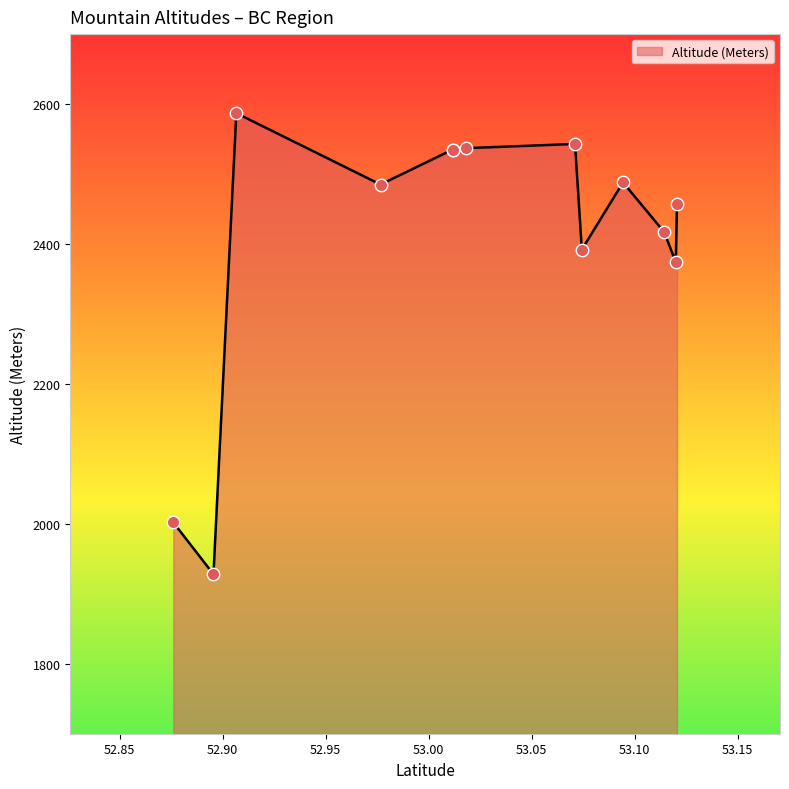

What is the change in value from Mount Matthew to Emblem Peak?

-585